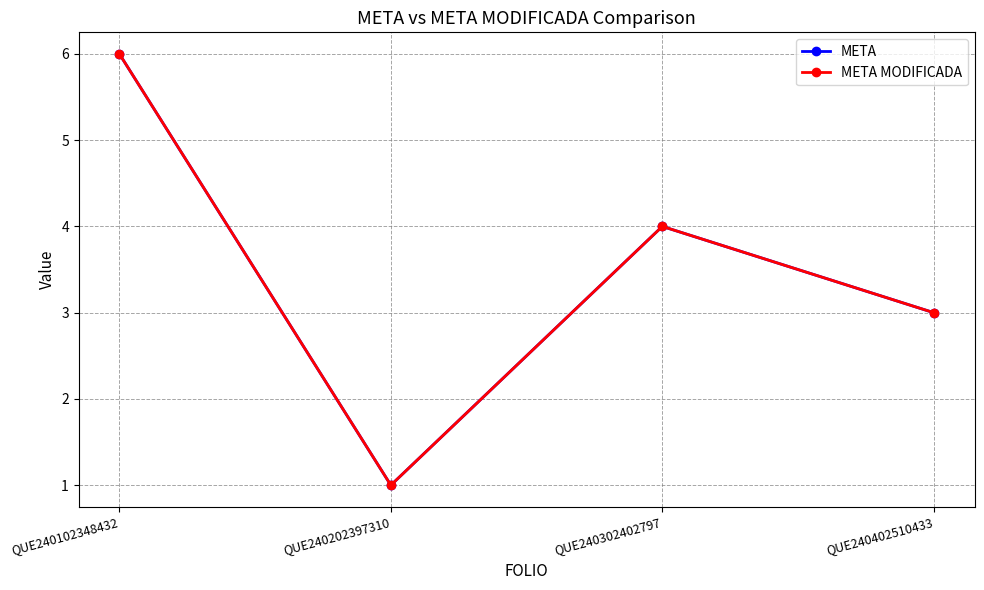

What is the difference between the second highest and second lowest values in the META series?

1